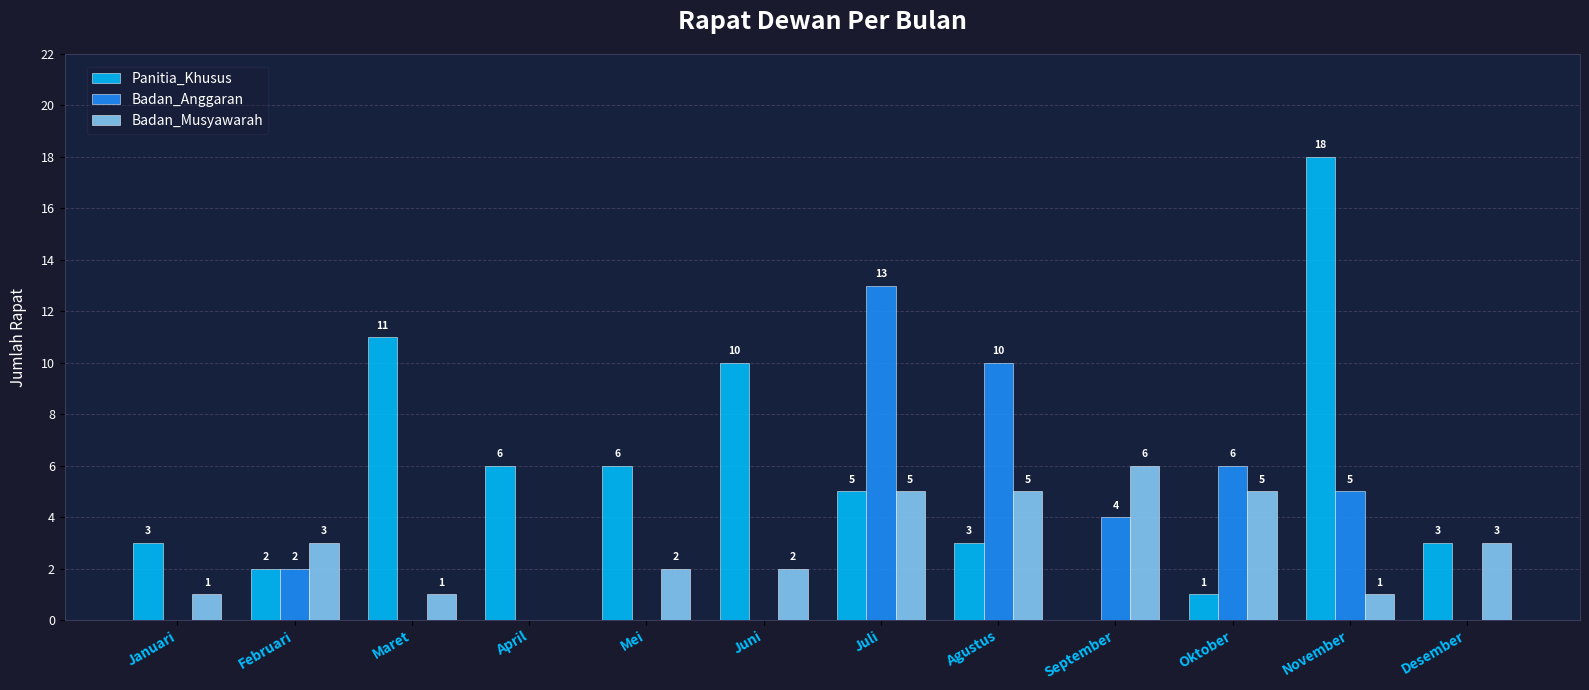

Which series has the largest range (max minus min)?

Panitia_Khusus